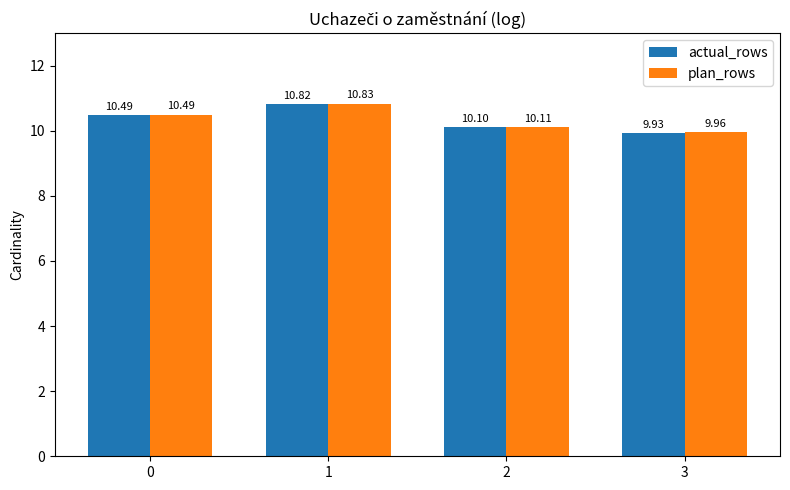

What is the total value across all series at 2?

20.2